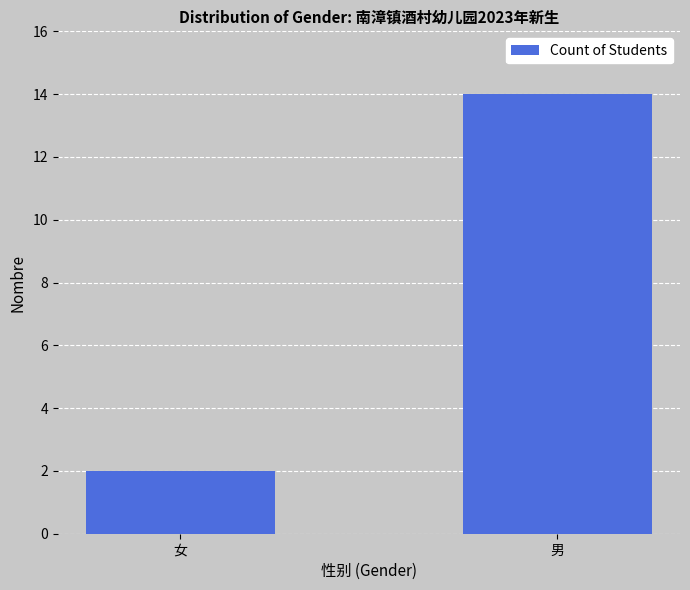

Rank the categories by value from lowest to highest.

女, 男